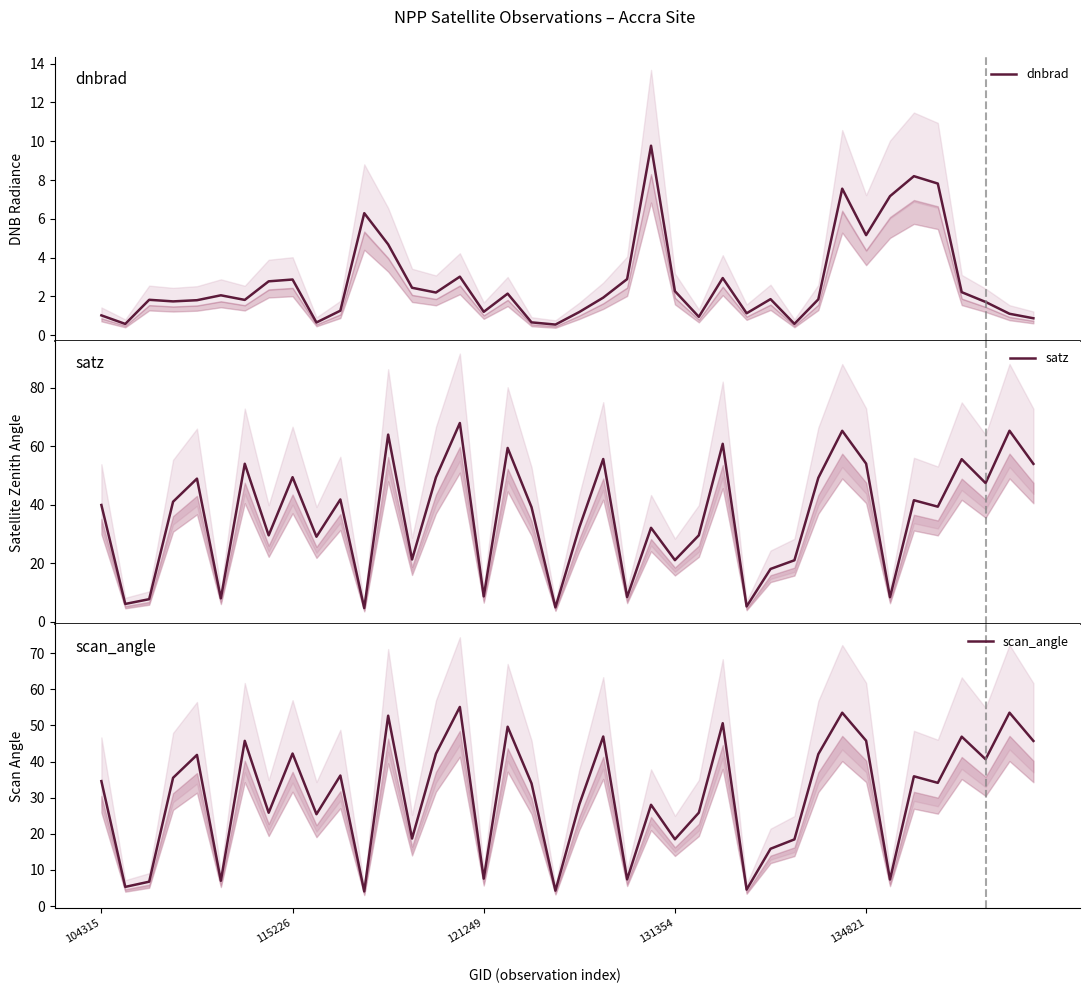

Does the chart have visible grid lines?

No